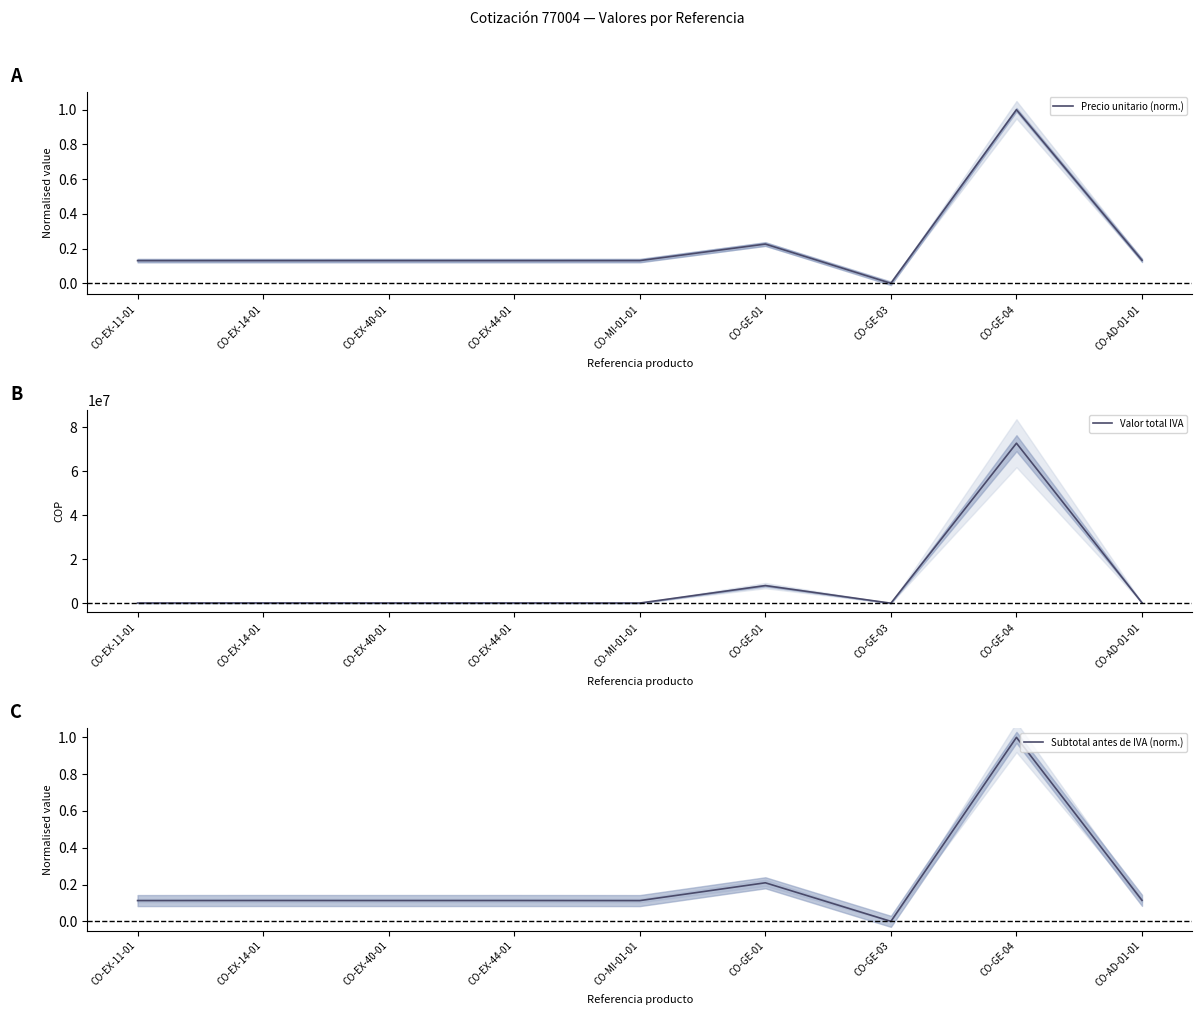

Which category has the lowest value across all series?

CO-GE-03